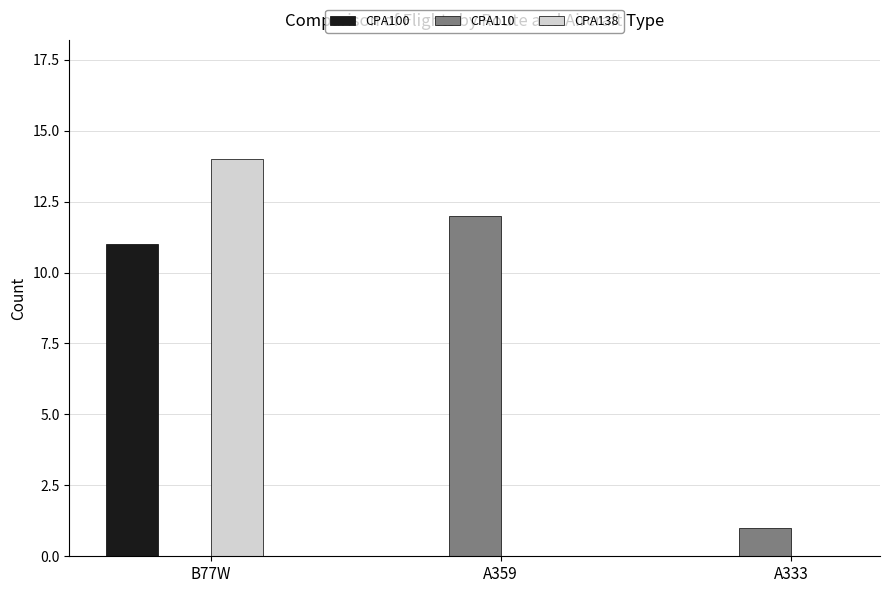

At which category is the sum across all series the highest?

B77W